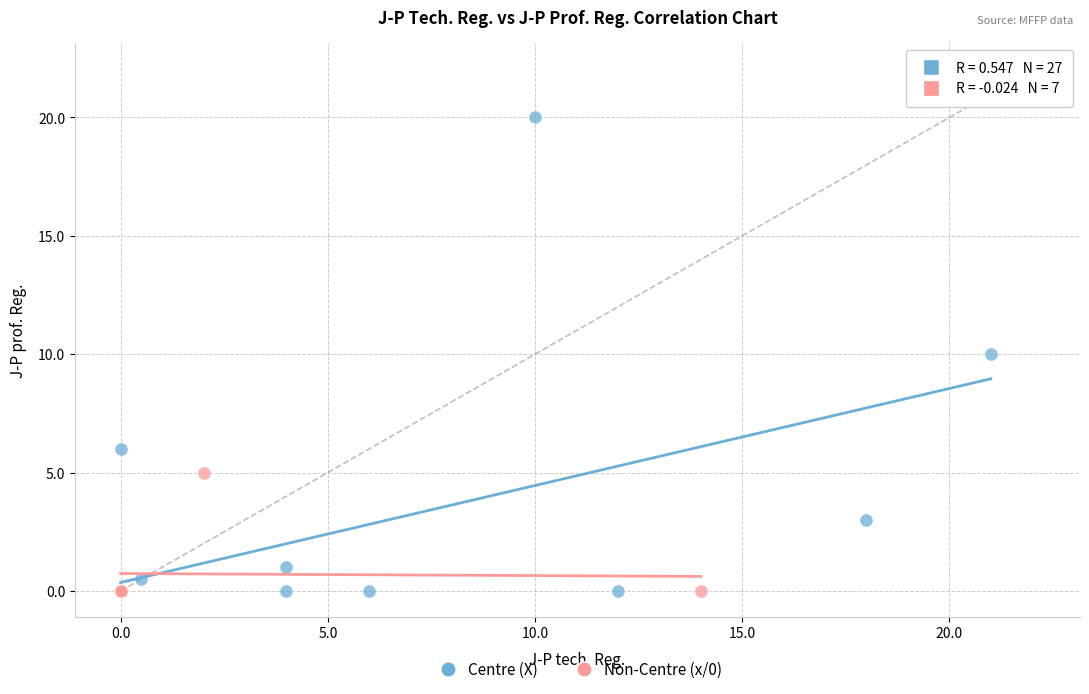

Which series contains the highest Y value?

Centre (X)